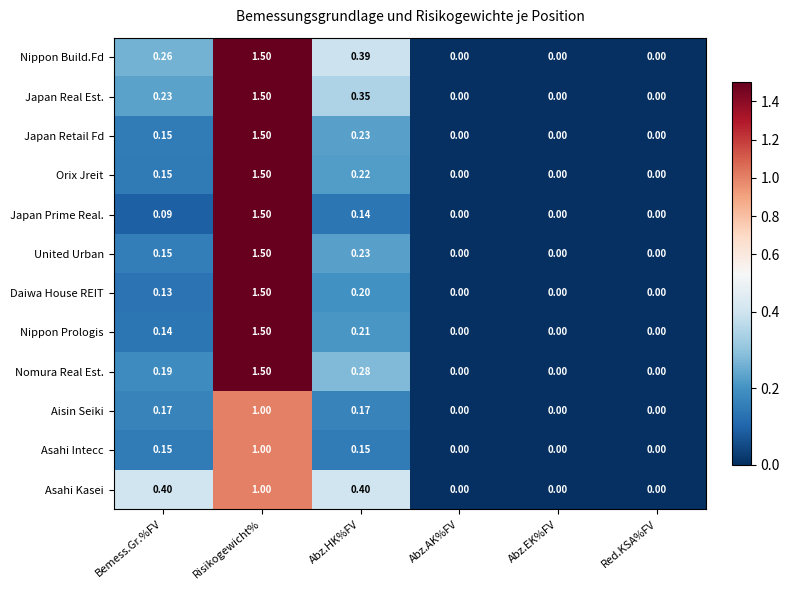

Which category has the highest value in the Asahi Kasei series?

Risikogewicht%